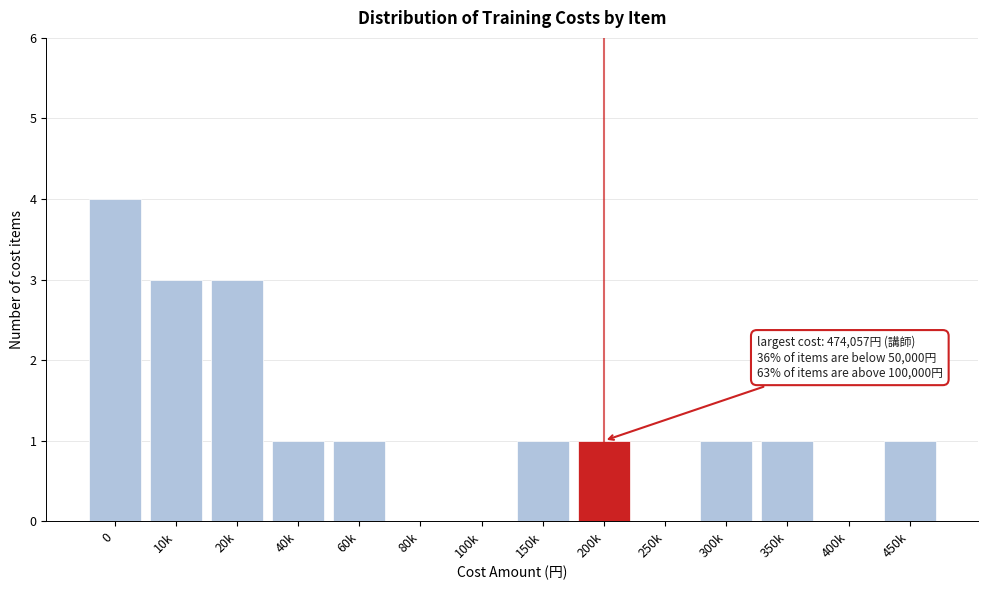

Reading right to left, transcribe all the data shown in this chart.

450k=1	400k=0	350k=1	300k=1	250k=0	200k=1	150k=1	100k=0	80k=0	60k=1	40k=1	20k=3	10k=3	0=4